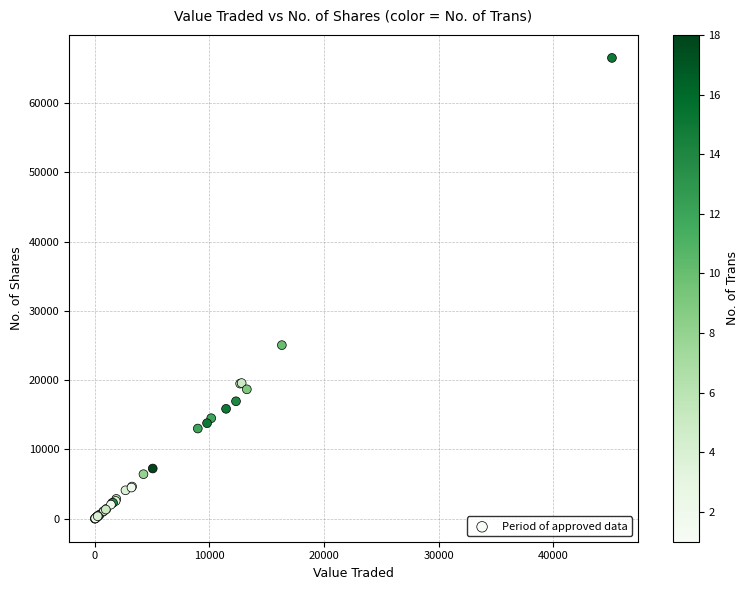

What Y value in the scatter plot is closest to 33254?

25052